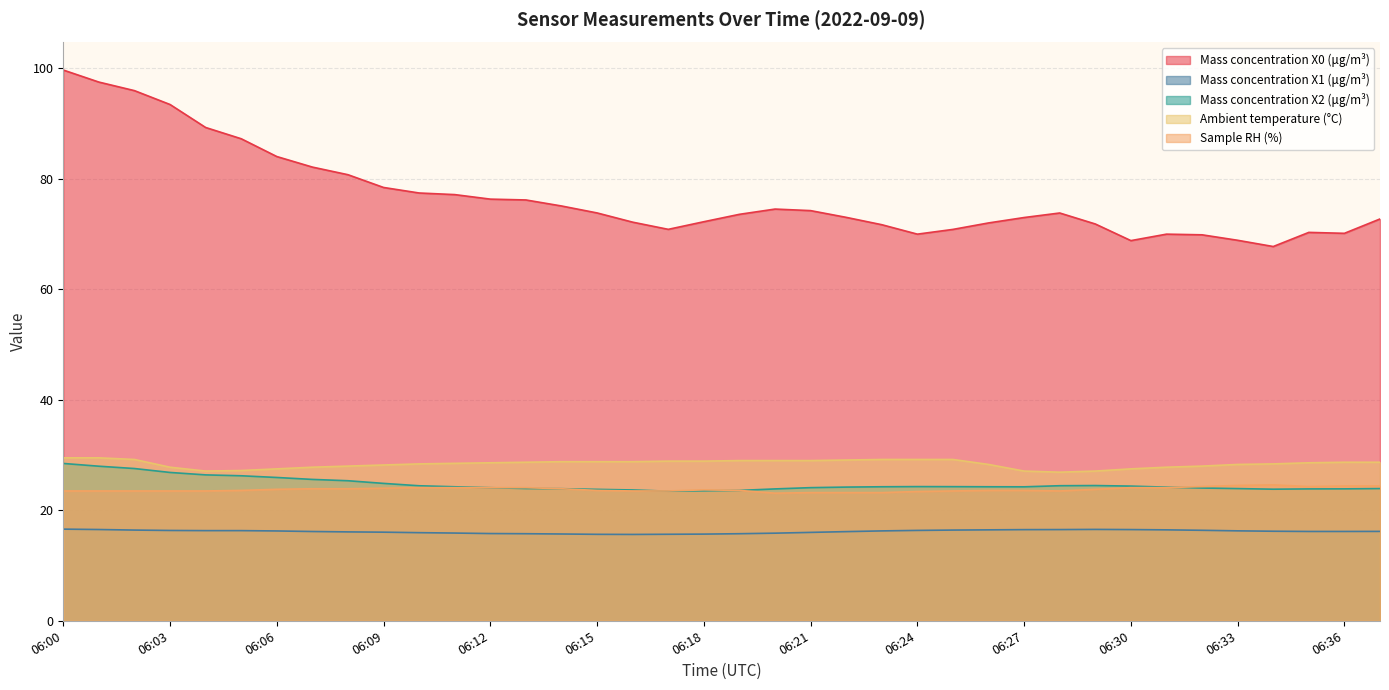

The value of Mass concentration X2 (μg/m³) at 06:29 is 24.5. True or false?

True